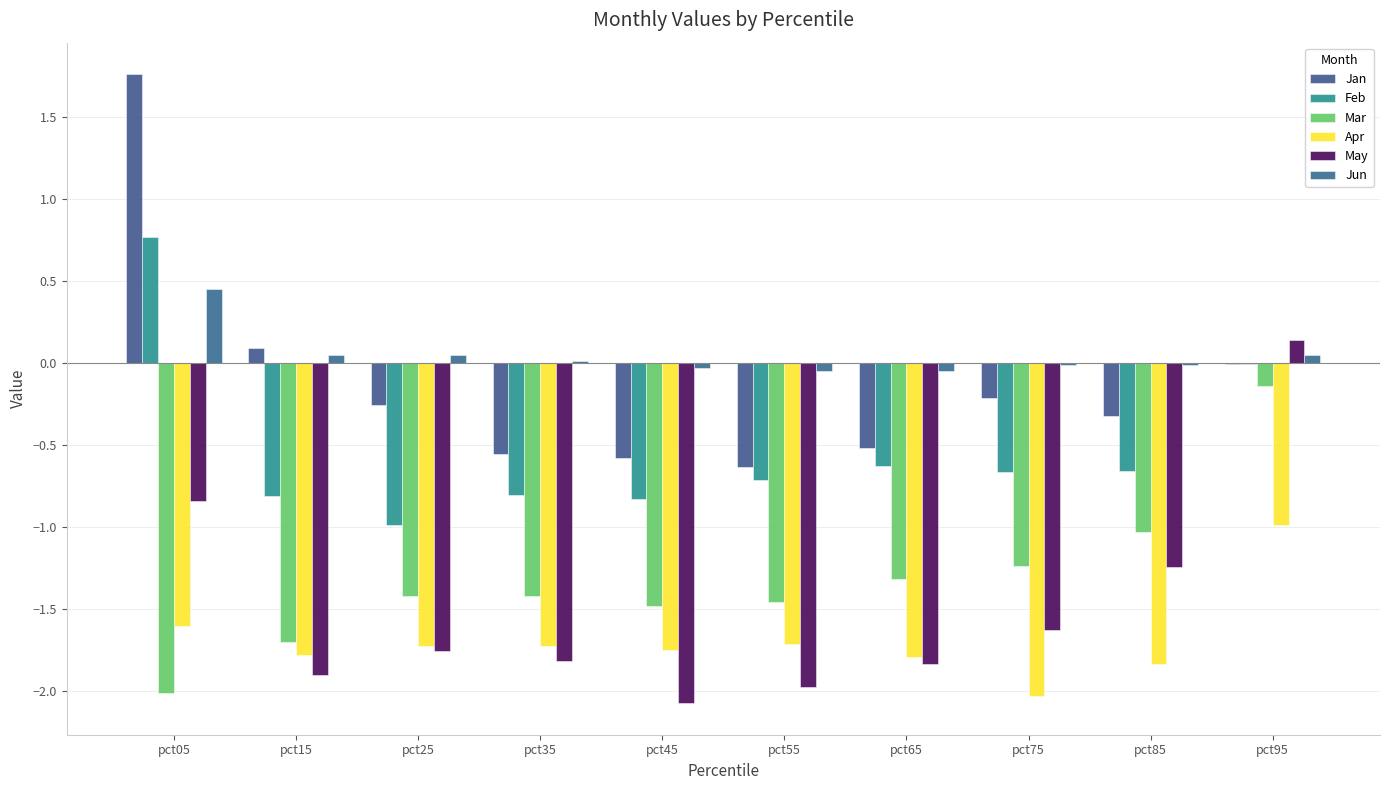

At how many categories does at least one series exceed 0?

5